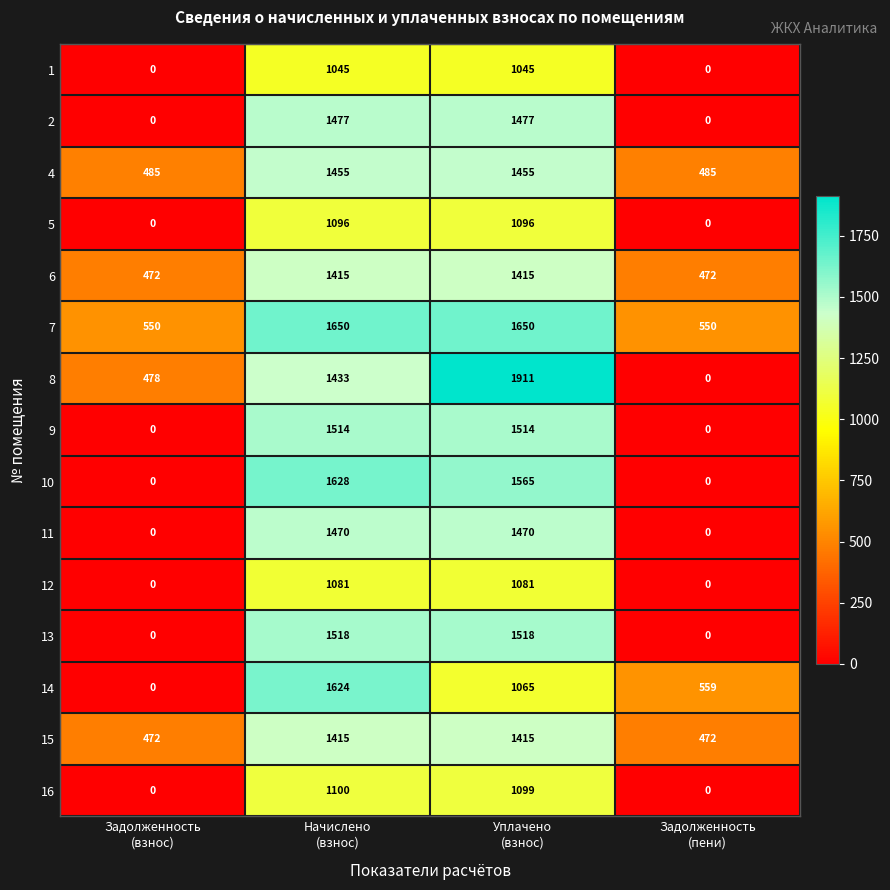

How many series are shown in this chart?

15